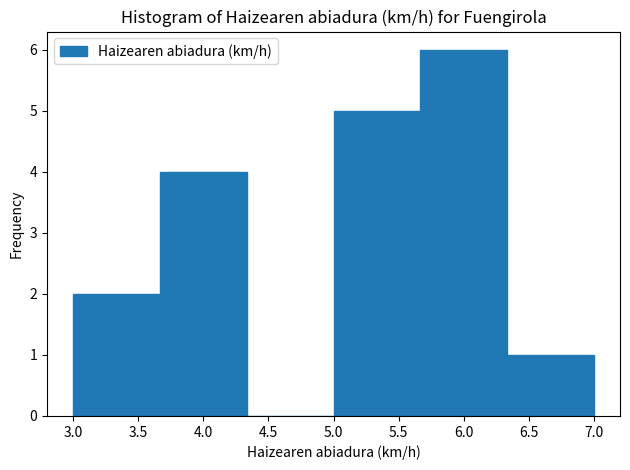

What is the height of the bar covering 5.00 to 5.65 on the x-axis? Neither the bar edges nor the heights are printed on the chart, so give them approximately, as read against the axes.

5